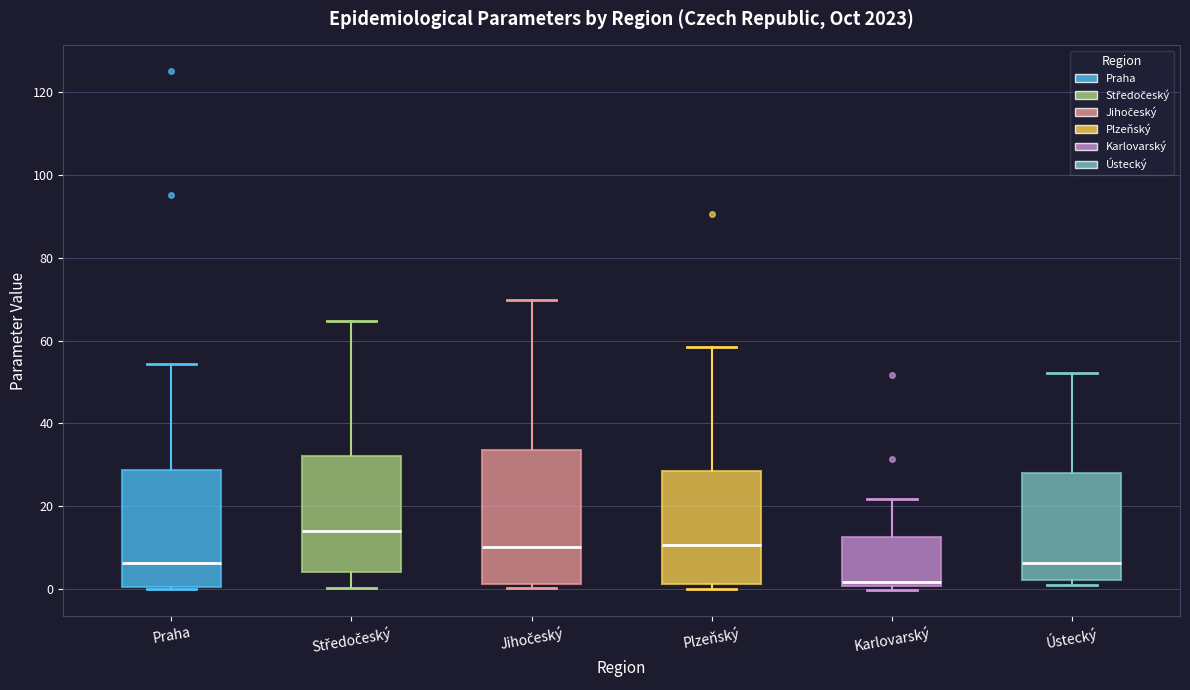

Which box's median line is the highest?

Středočeský